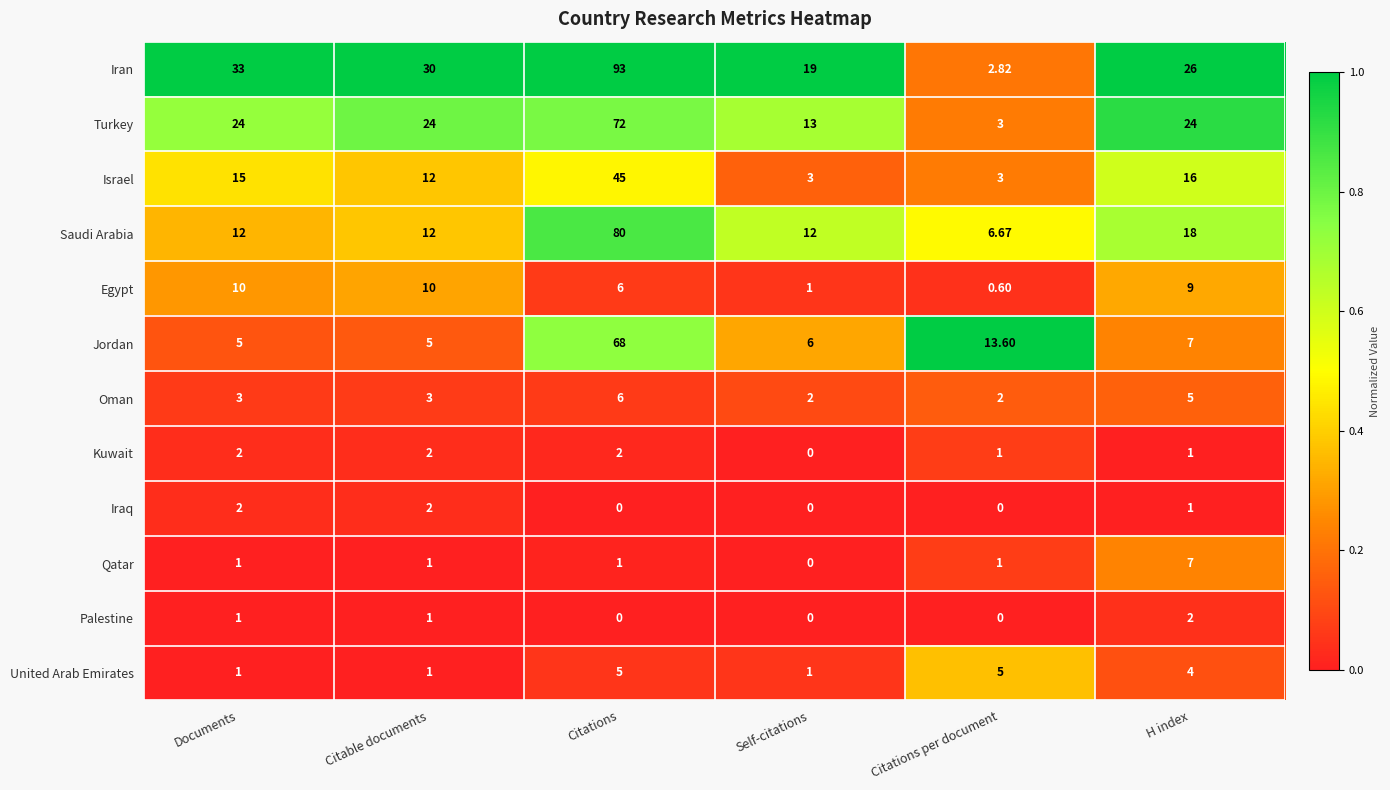

Is the value of Iraq at H index greater than the value of Oman at Citations?

No